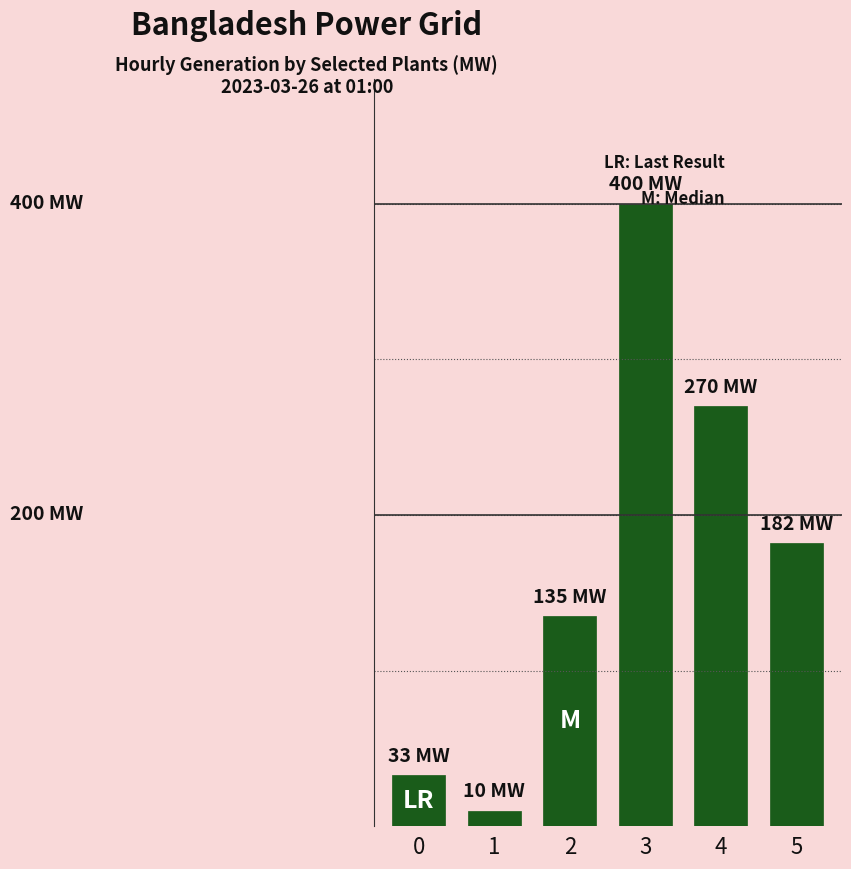

Does the chart contain any negative values?

No